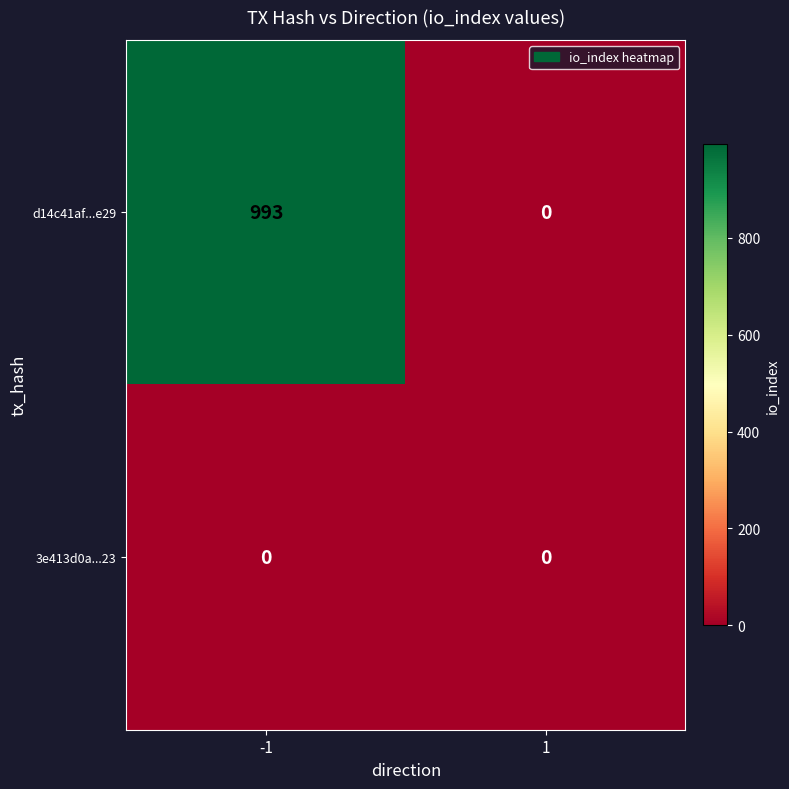

Count the number of categories in the chart.

2